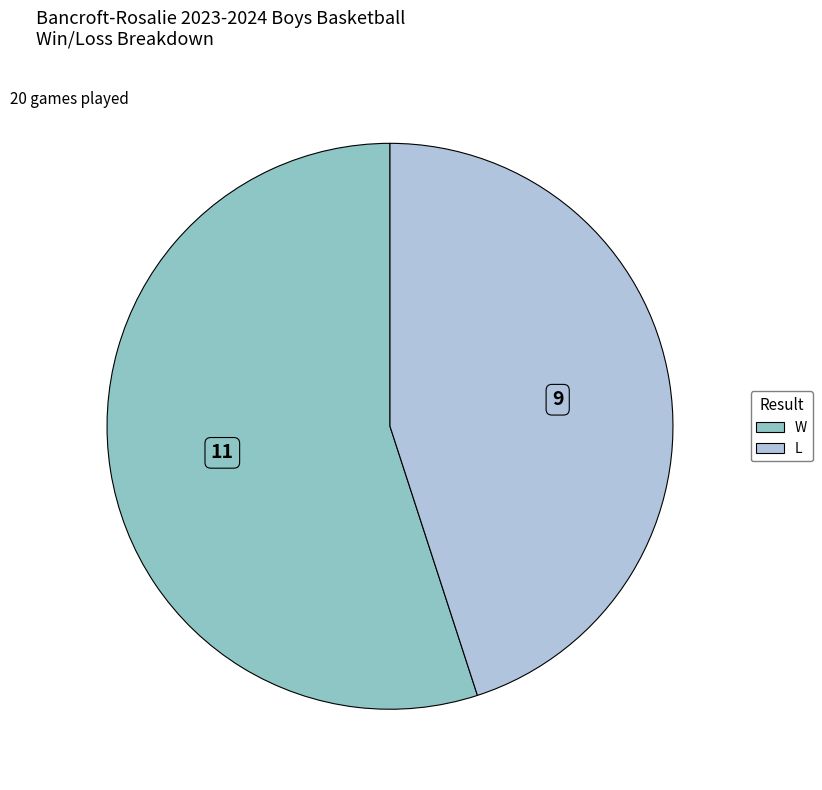

Which has a higher value, L or W?

W